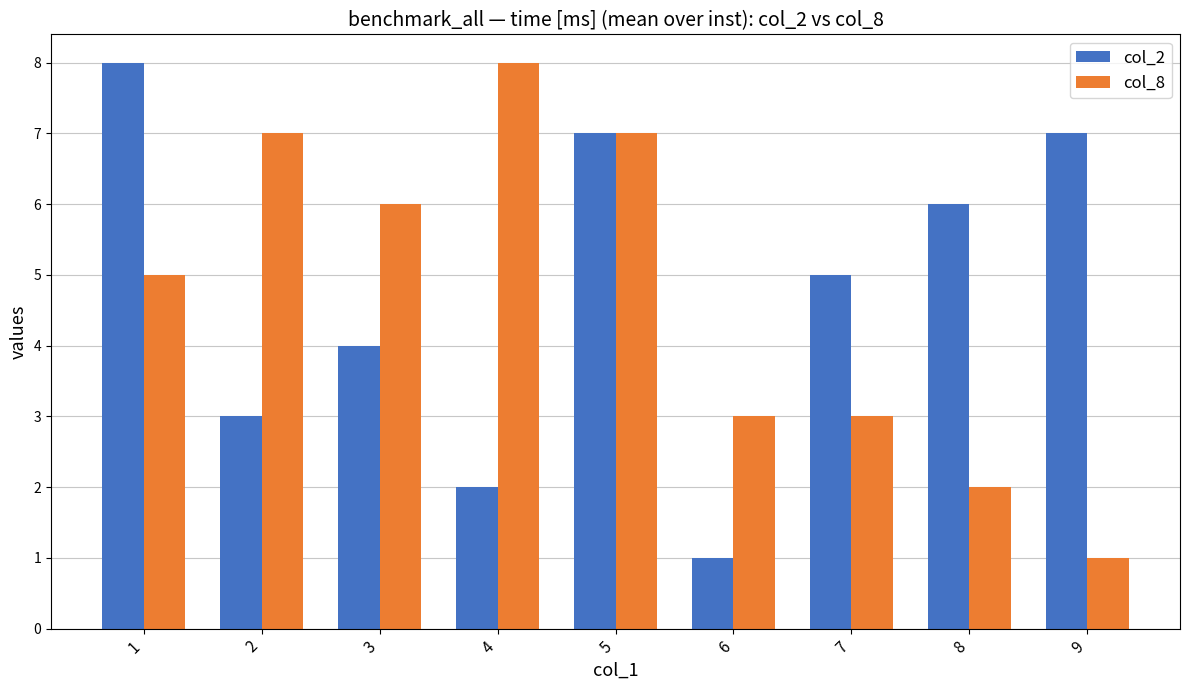

Is it true that col_2 equals 1 at 3?

False